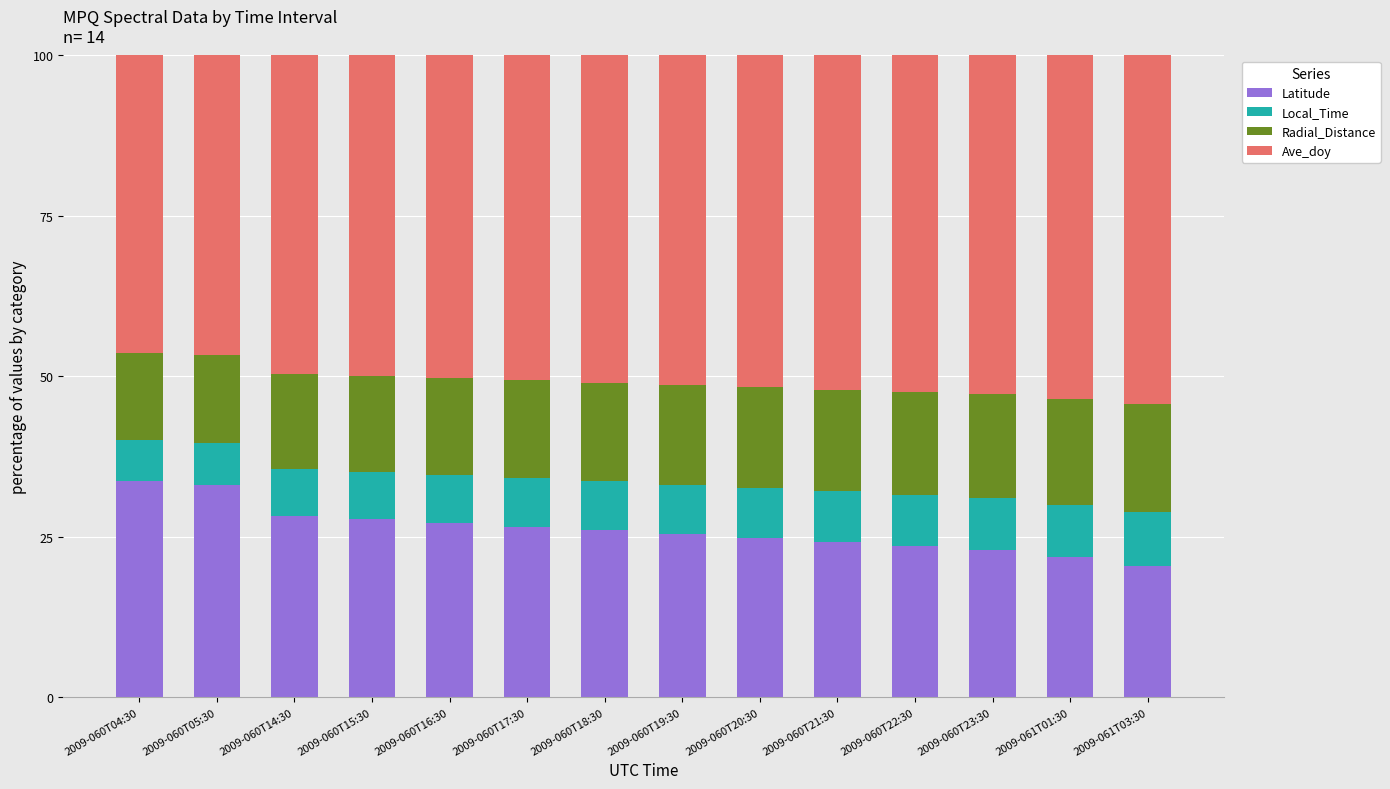

What is the highest value of the Latitude series?

33.6